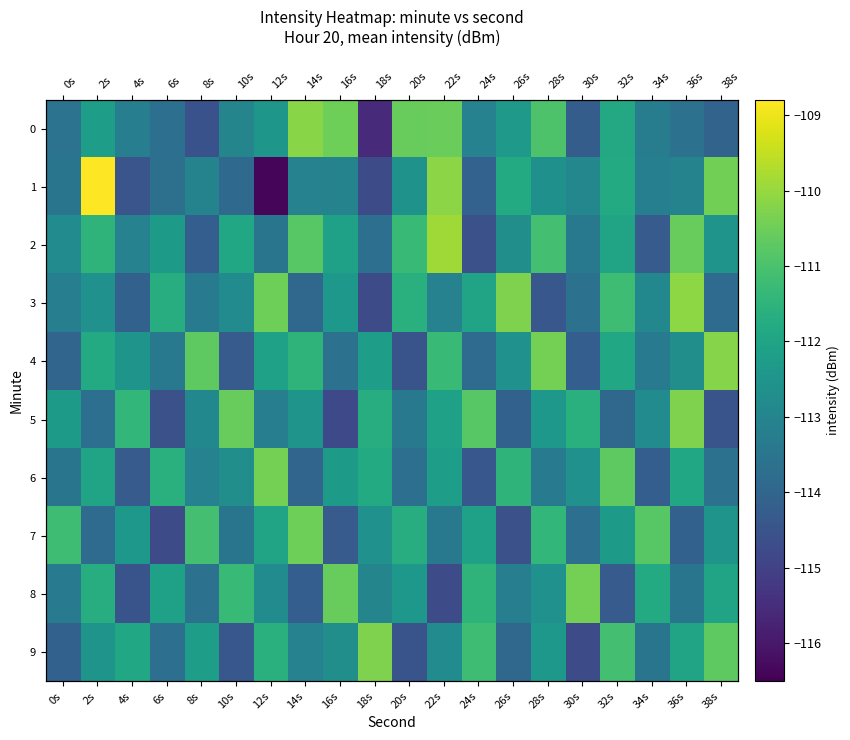

What is the sum of the 5 values at 8s and 20s?

-226.3